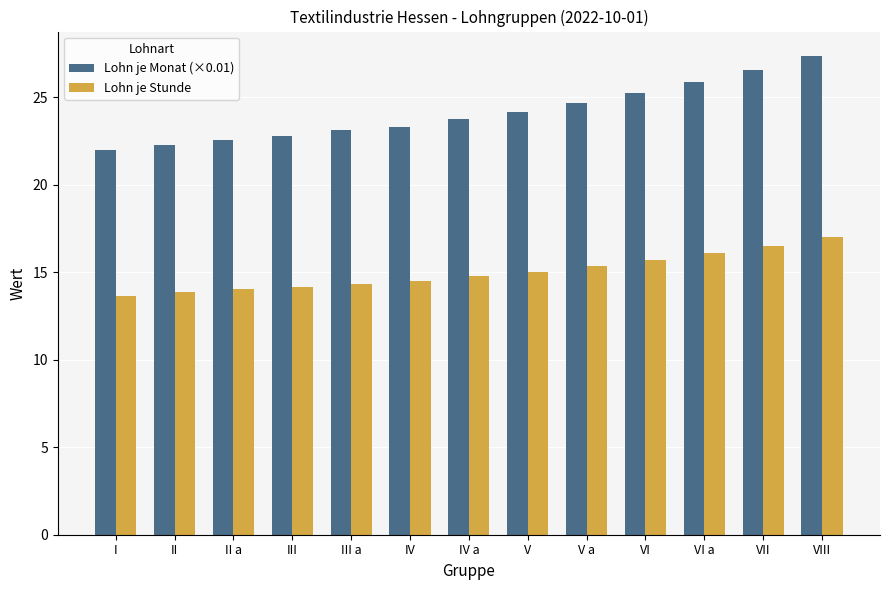

What is the greatest value displayed?

27.4